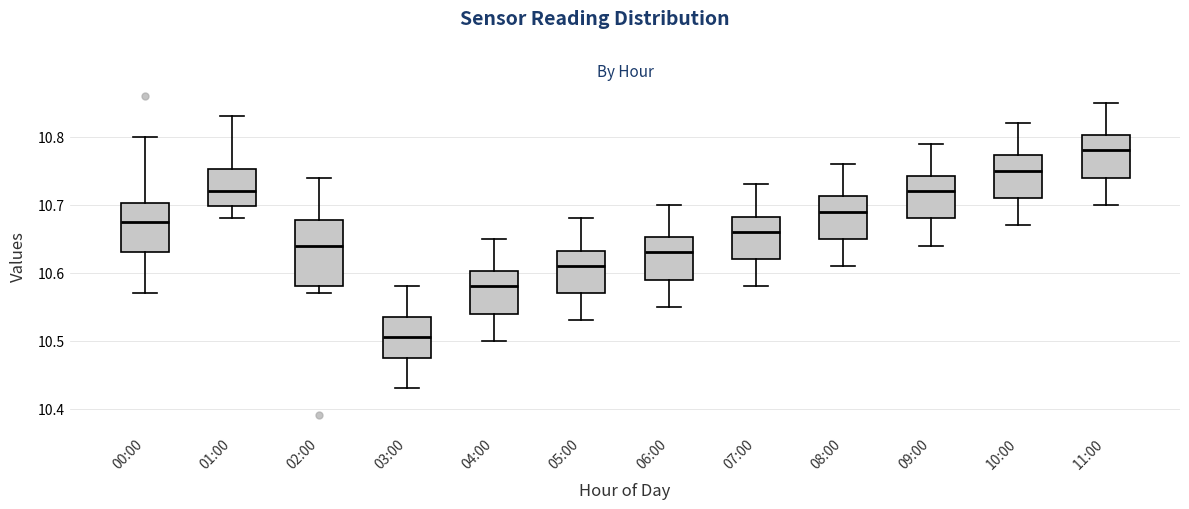

Which box is the tallest, from its lower edge to its upper edge?

02:00